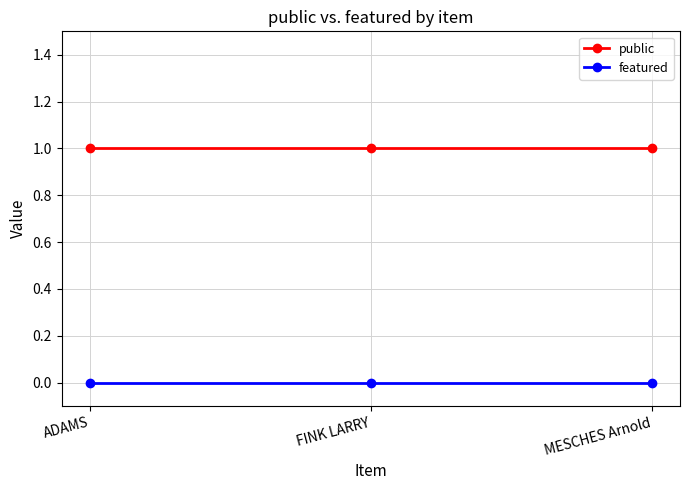

What is the spread (max minus min) of values at ADAMS?

1